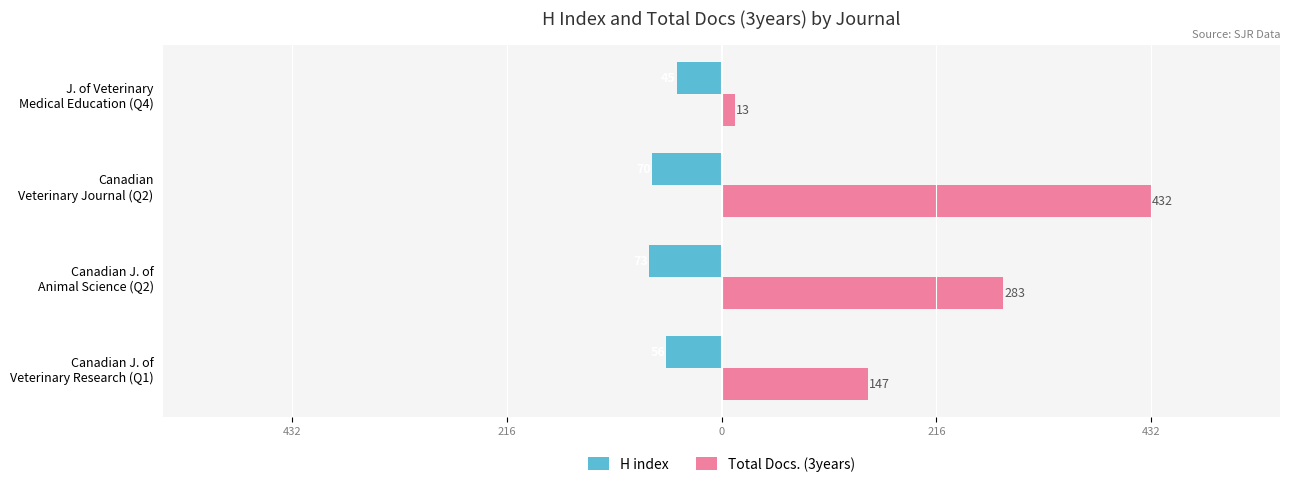

What are all the series names shown in the legend?

H index, Total Docs. (3years)